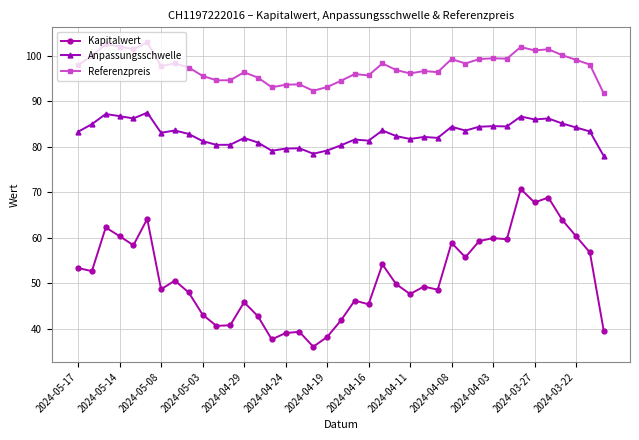

Rank the series by their maximum value, from highest to lowest.

Referenzpreis, Anpassungsschwelle, Kapitalwert